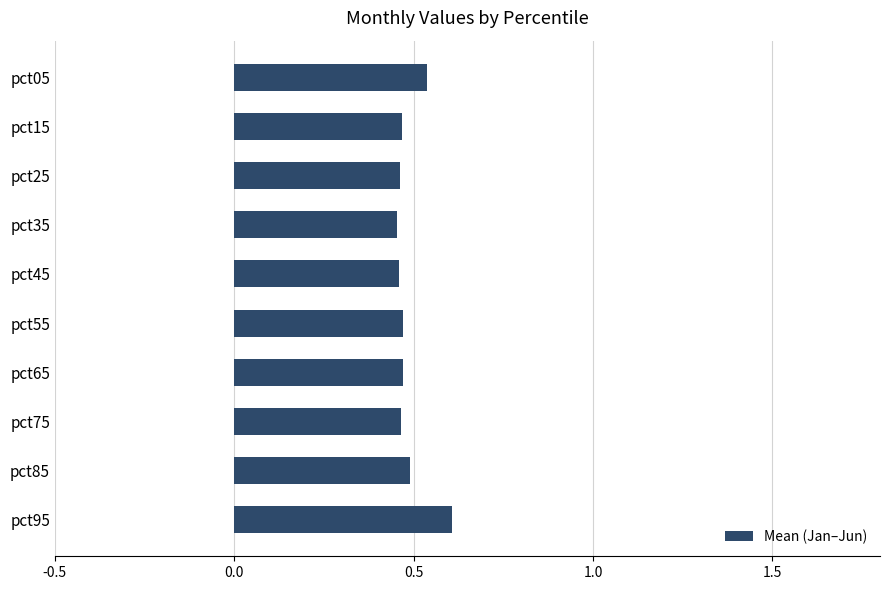

What is the sum of the values at pct25 and pct45?

0.9